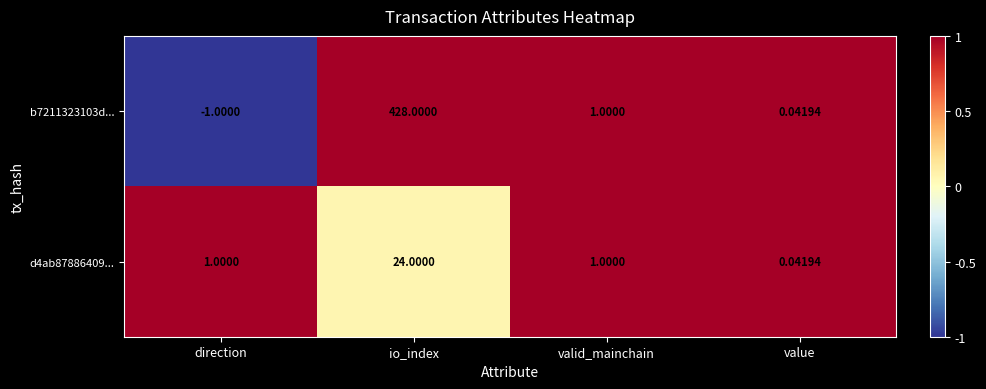

At which category does the chart reach its minimum across all series?

direction